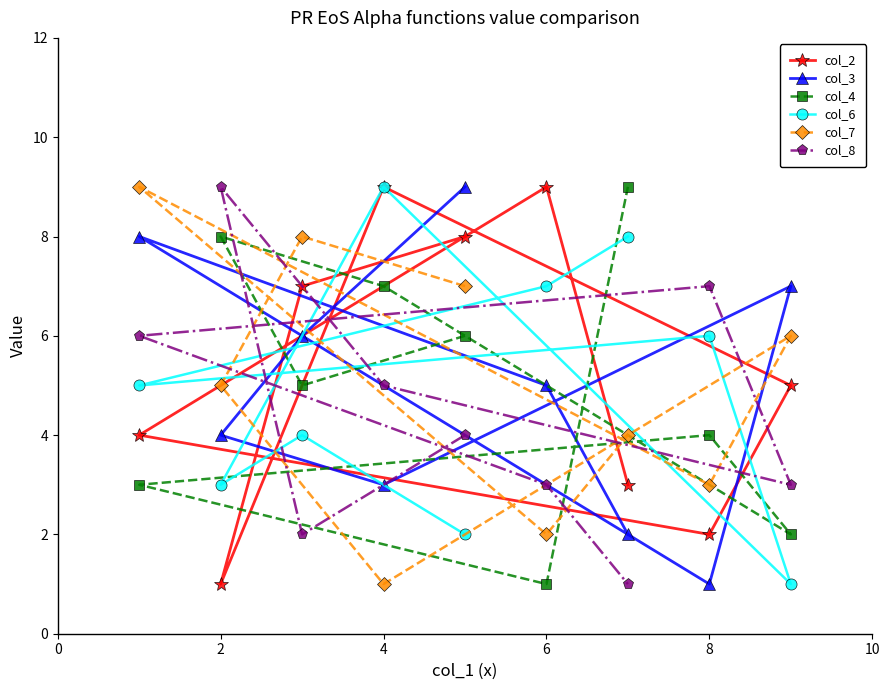

At 2, list the series in order from smallest to largest.

col_2, col_6, col_3, col_7, col_4, col_8